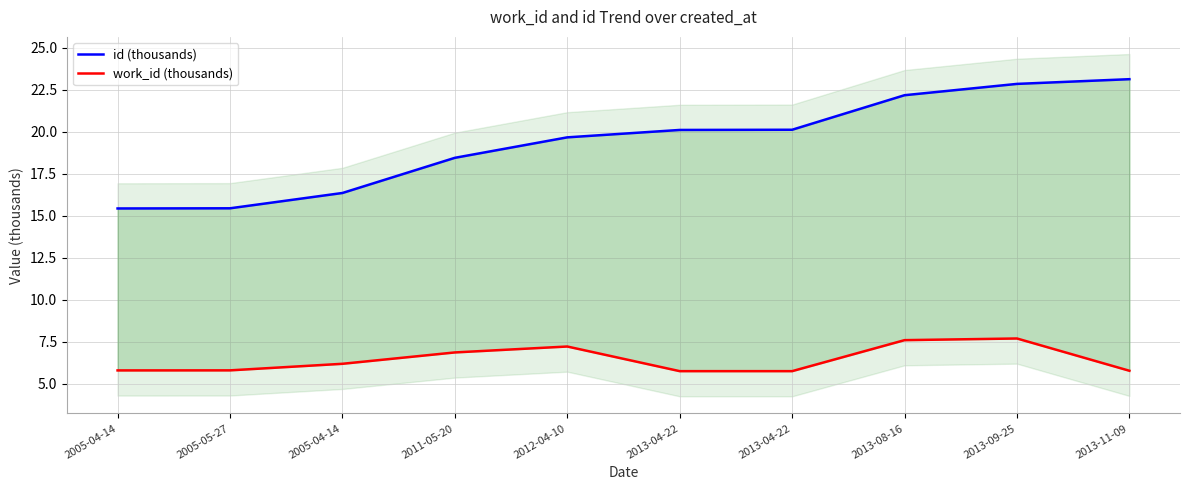

The value of work_id (thousands) at 2005-04-14 is 6.2. True or false?

True